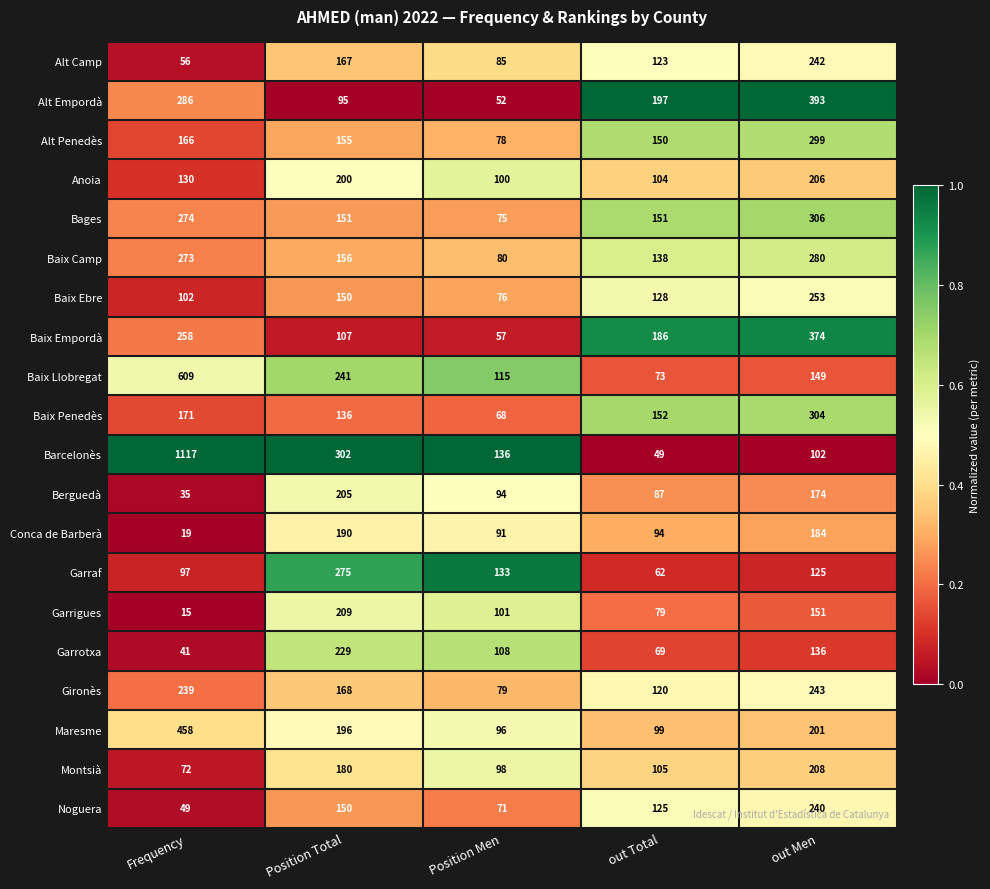

The Alt Penedès series shows 78 at Position Men. True or false?

True